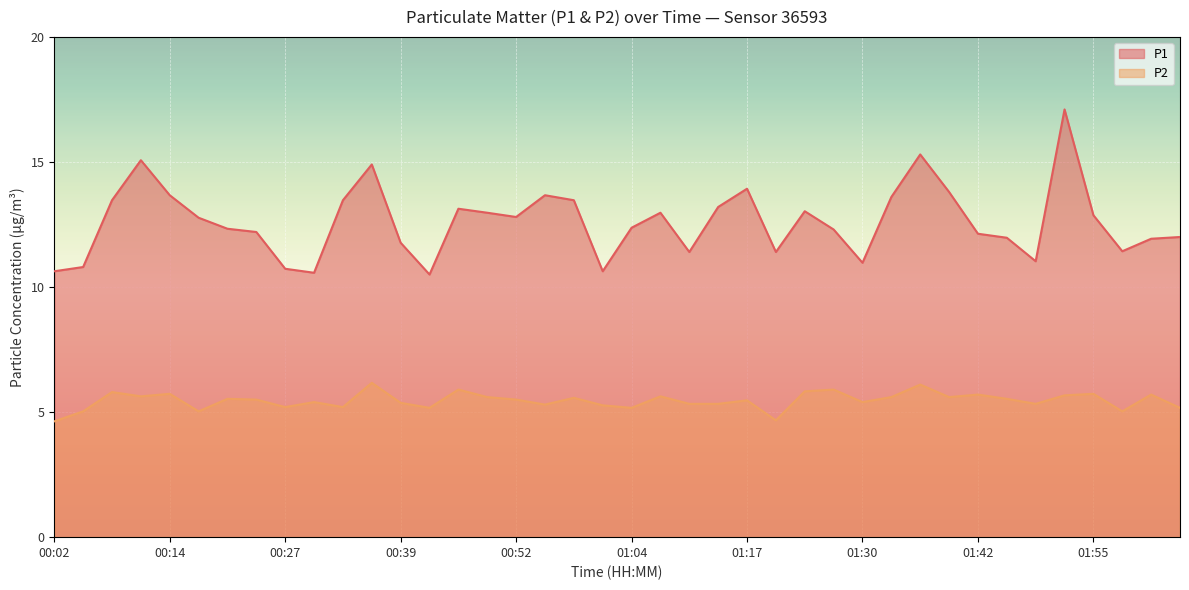

Rank the series at 01:20 from lowest to highest value.

P2, P1